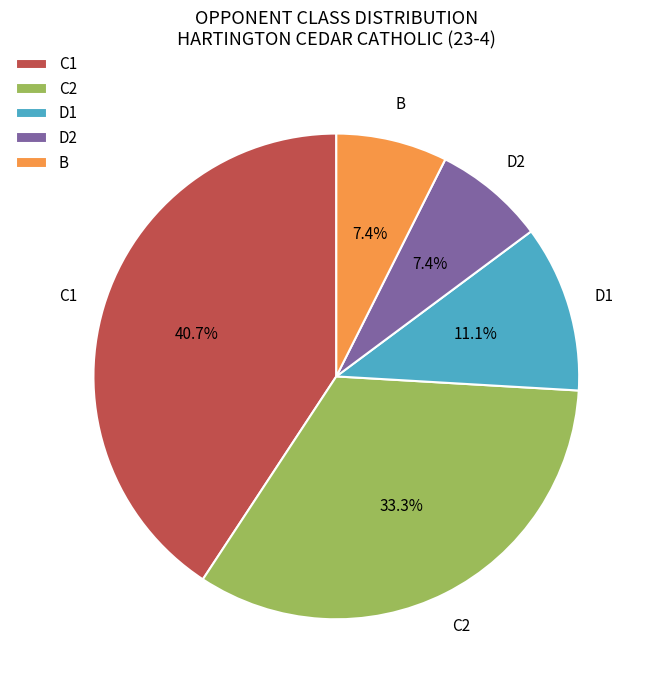

Which slice is the largest?

C1